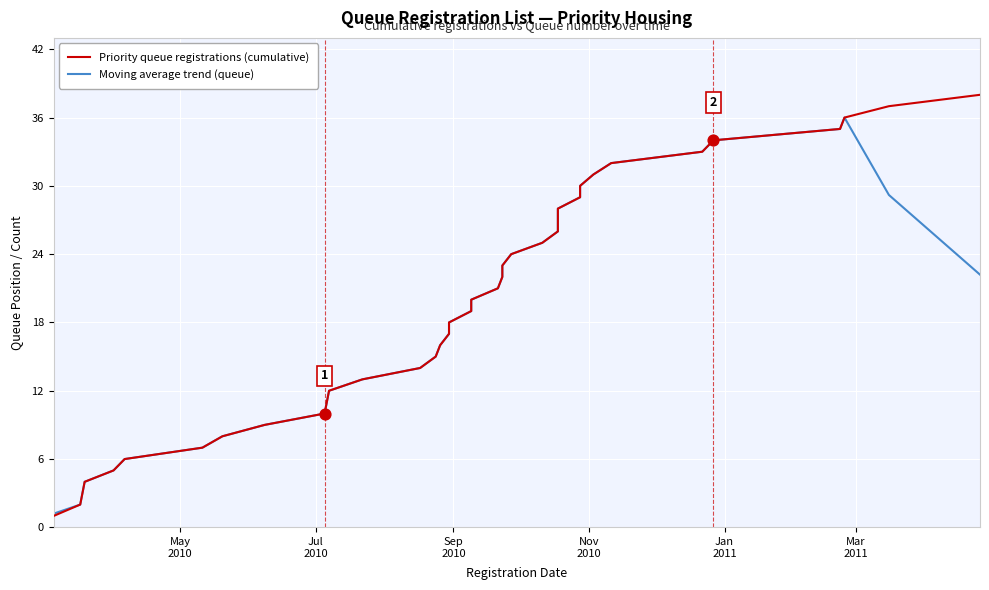

Is the value of Priority queue registrations (cumulative) at 26 greater than the value of Moving average trend (queue) at 16?

Yes